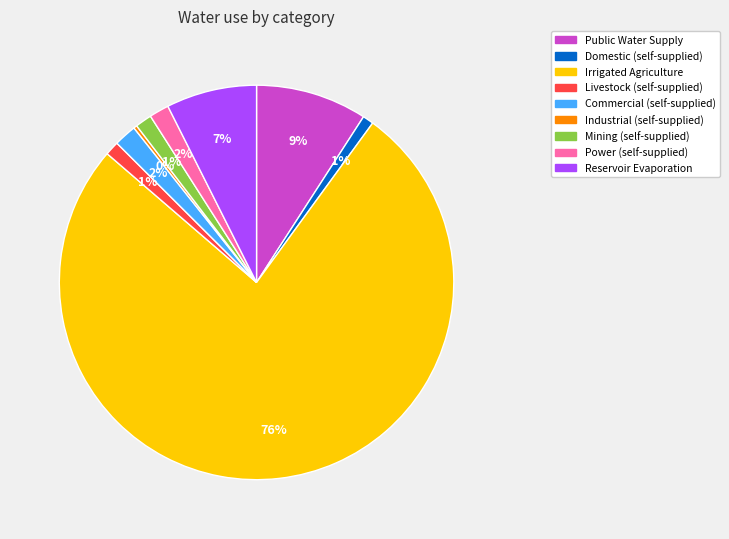

To the nearest percent, what is the average slice percentage?

11%